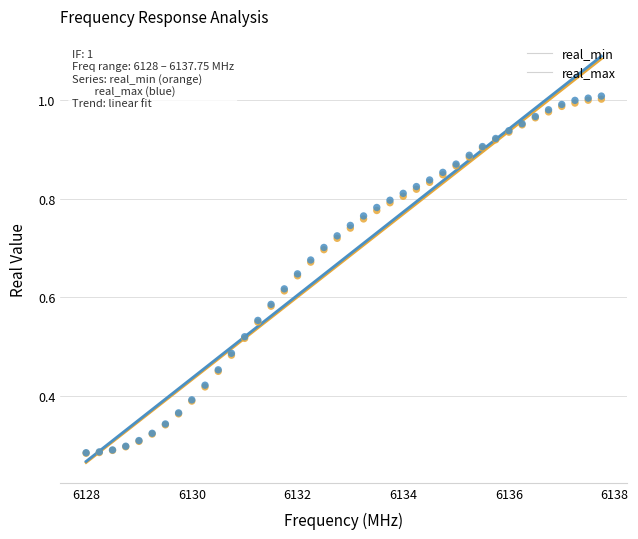

Which series has the widest spread of Y values?

real_max